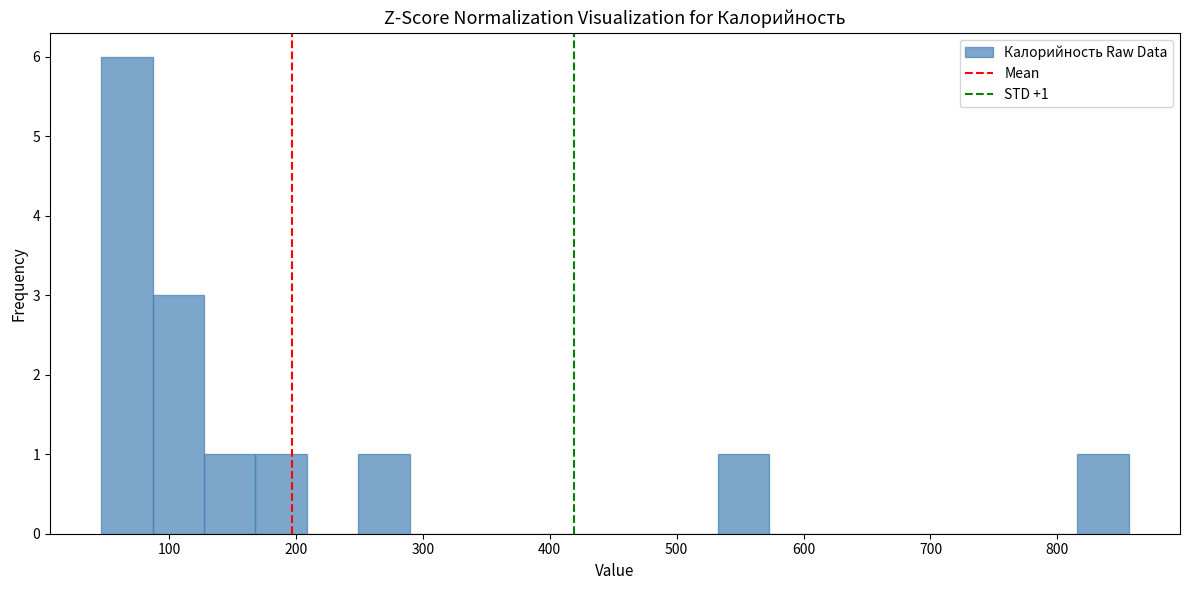

Over which range of the x-axis is the bar tallest?

50 to 90